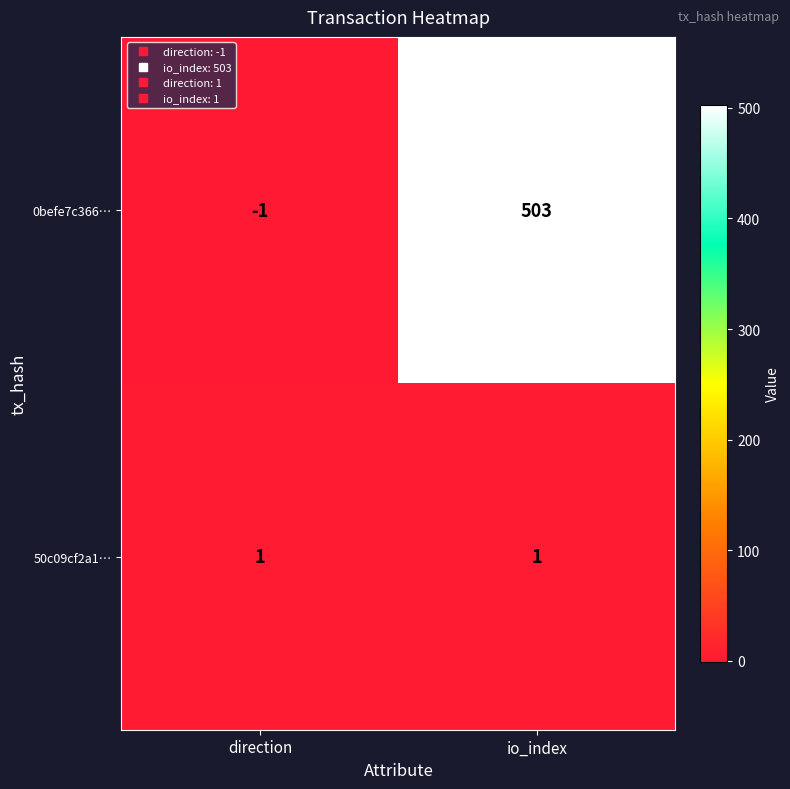

What is the average value of the 0befe7c366… series?

251